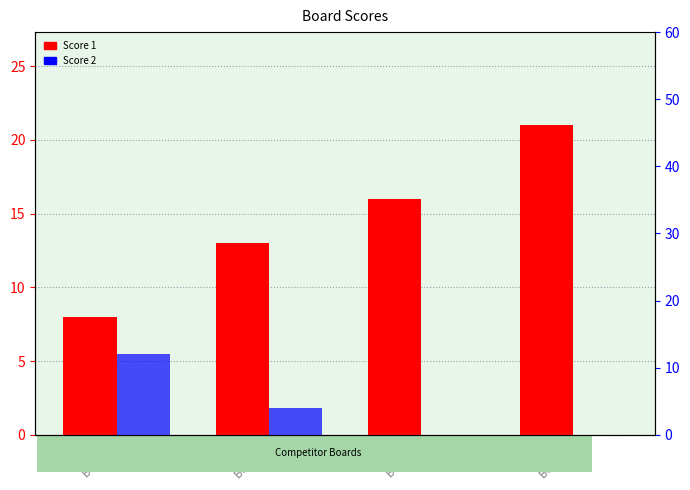

Reading left to right, what are all the values shown in this chart?

Score 1: Board 1=8	Board 2=13	Board 3=16	Board 4=21
Score 2: Board 1=12	Board 2=4	Board 3=0	Board 4=0